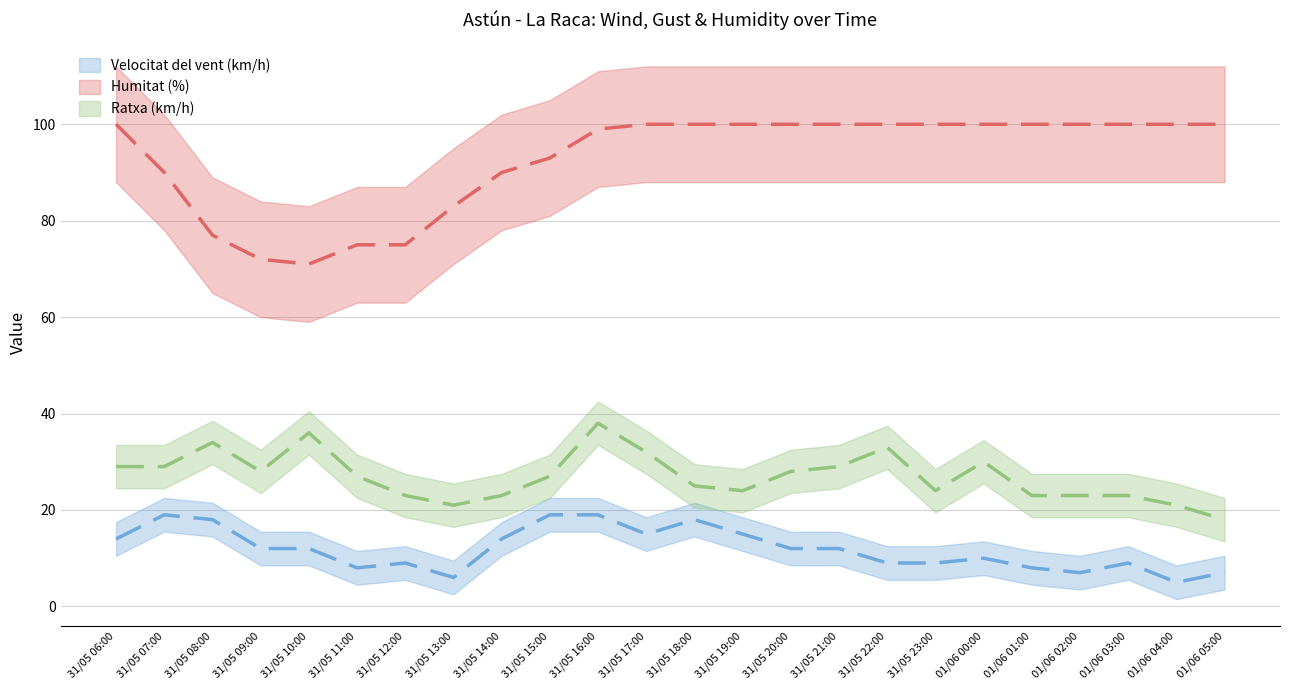

What is the approximate value of Velocitat del vent (km/h) at 31/05 21:00, to the nearest 5?

10